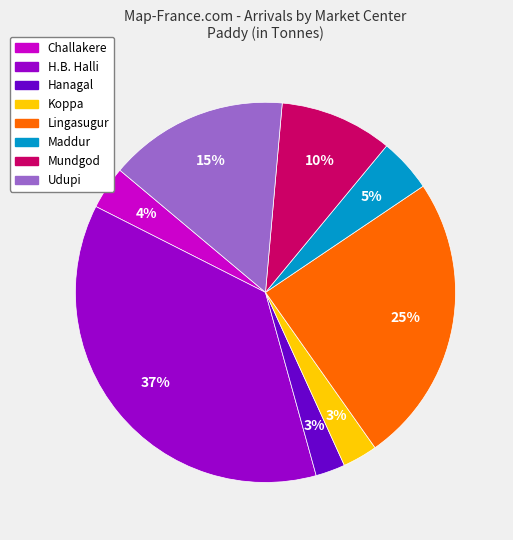

How many slices are in this pie chart?

8